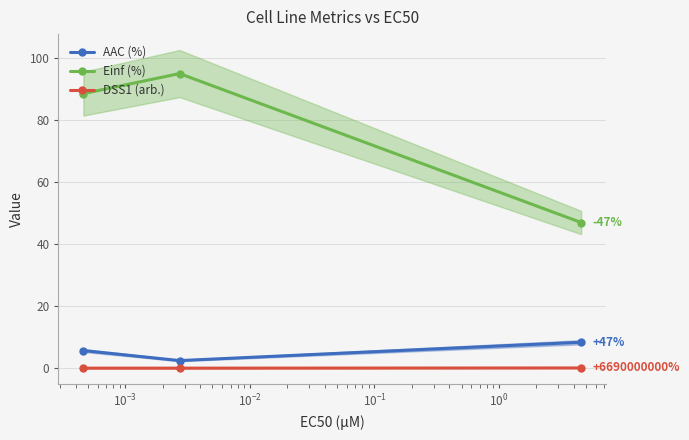

What is the lowest value of the Einf (%) series?

47.0